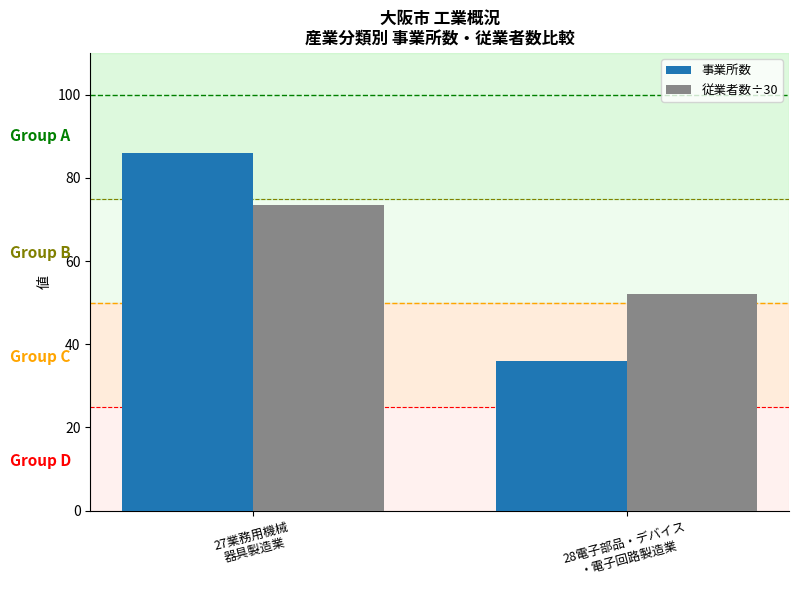

What is the label of the 2nd bar from the right?

27業務用機械
器具製造業